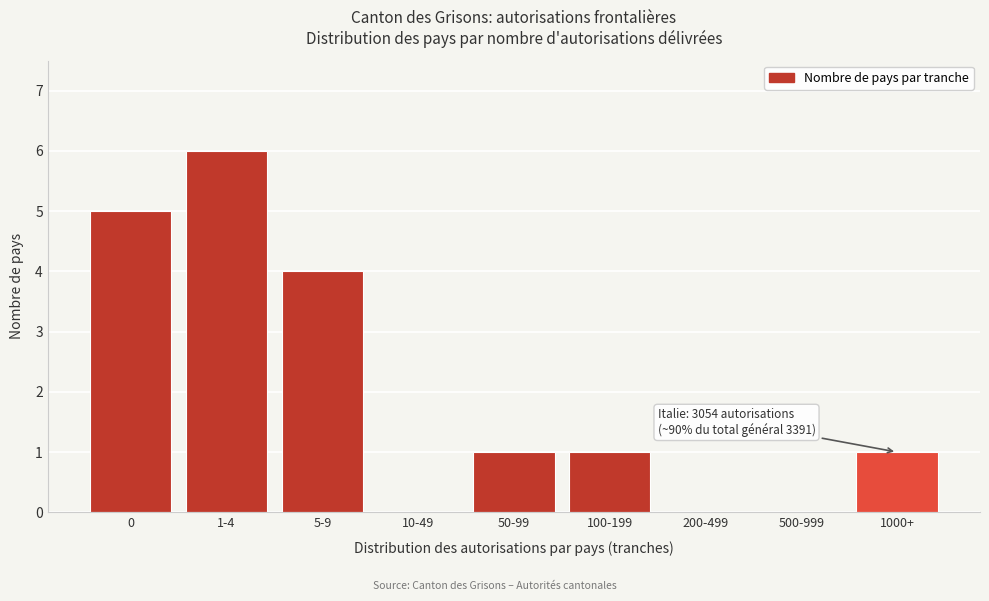

Reading right to left, list all the values displayed in this chart.

1000+=1	500-999=0	200-499=0	100-199=1	50-99=1	10-49=0	5-9=4	1-4=6	0=5